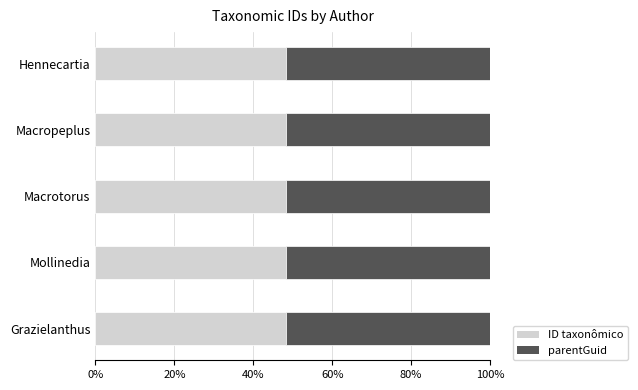

Is it true that ID taxonômico equals 48.2 at Grazielanthus?

True